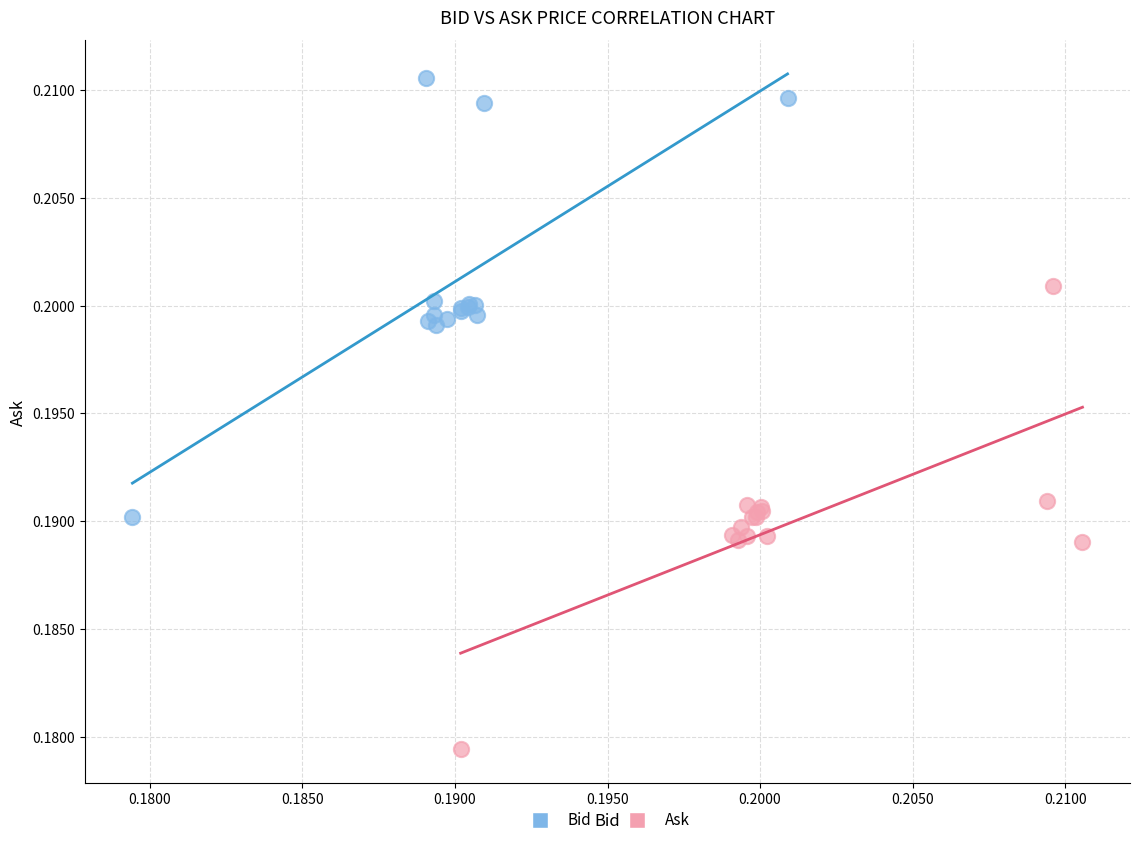

Which series reaches the maximum Y coordinate?

Bid